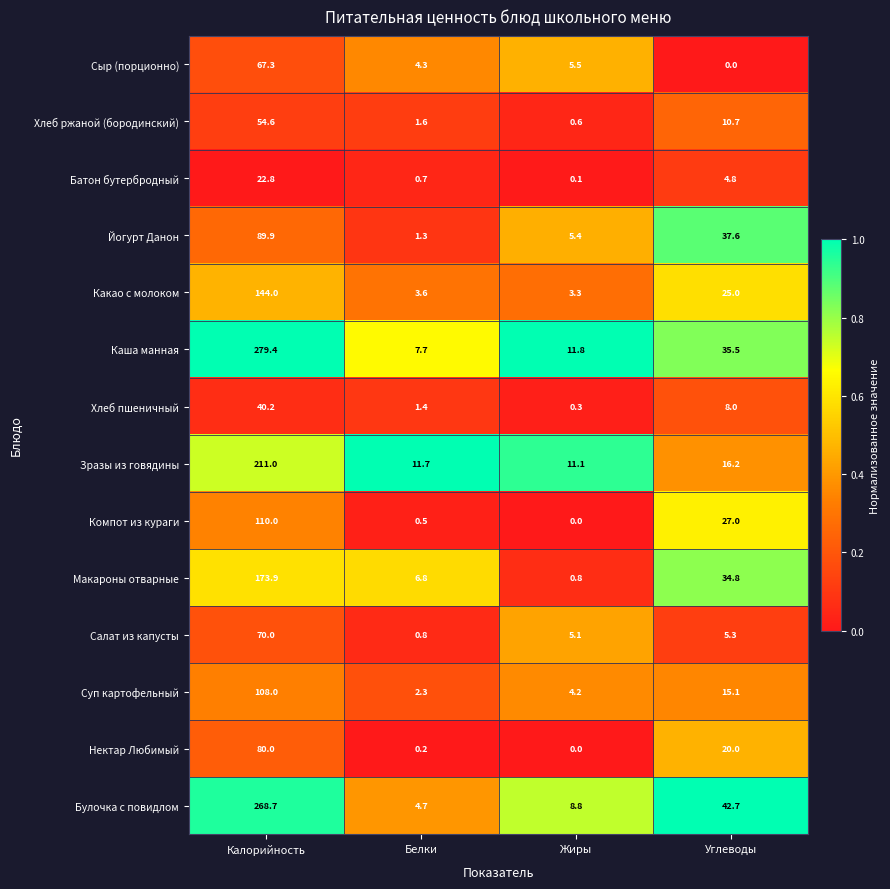

How many series are shown in this chart?

14